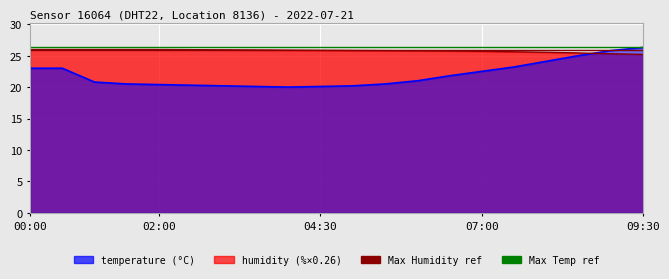

At how many categories does at least one series exceed 21?

20